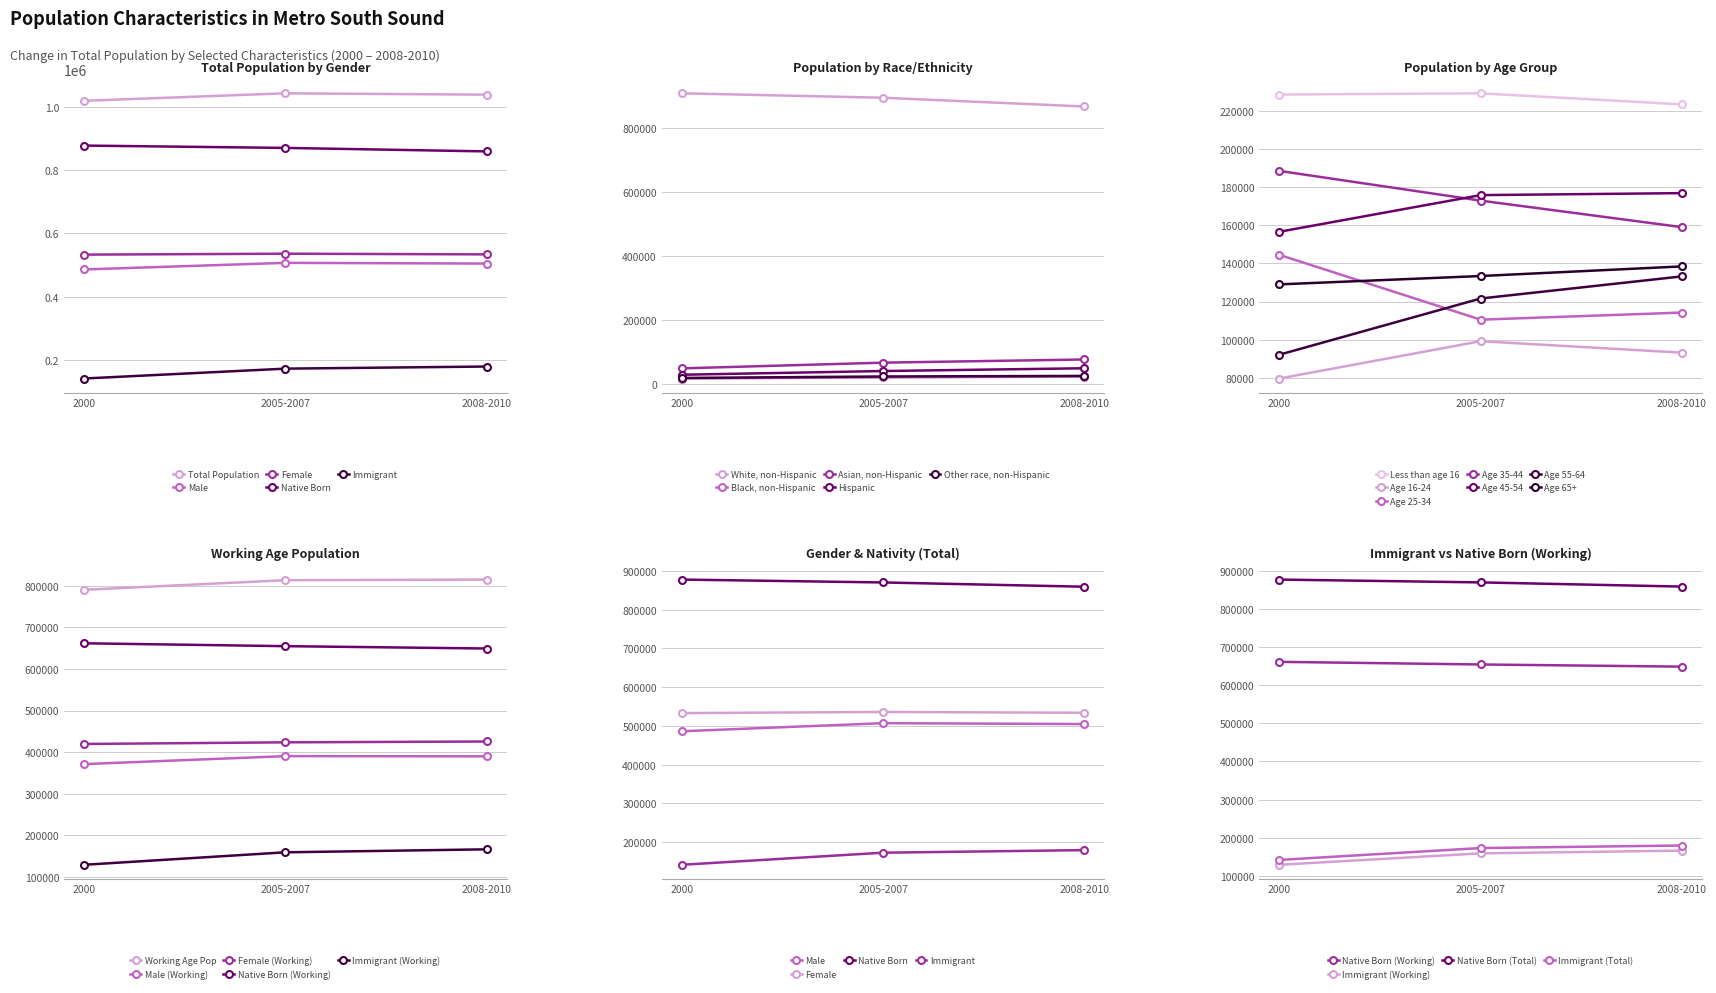

At which label does Immigrant reach its minimum?

2000